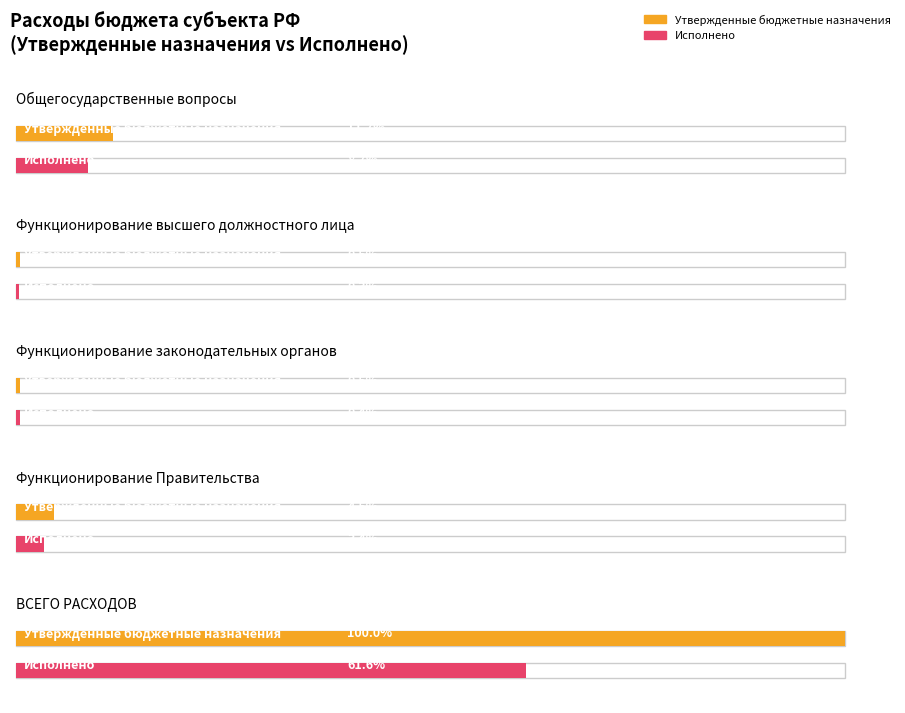

Where does the Исполнено series first go above 145218969?

Общегосударственные вопросы